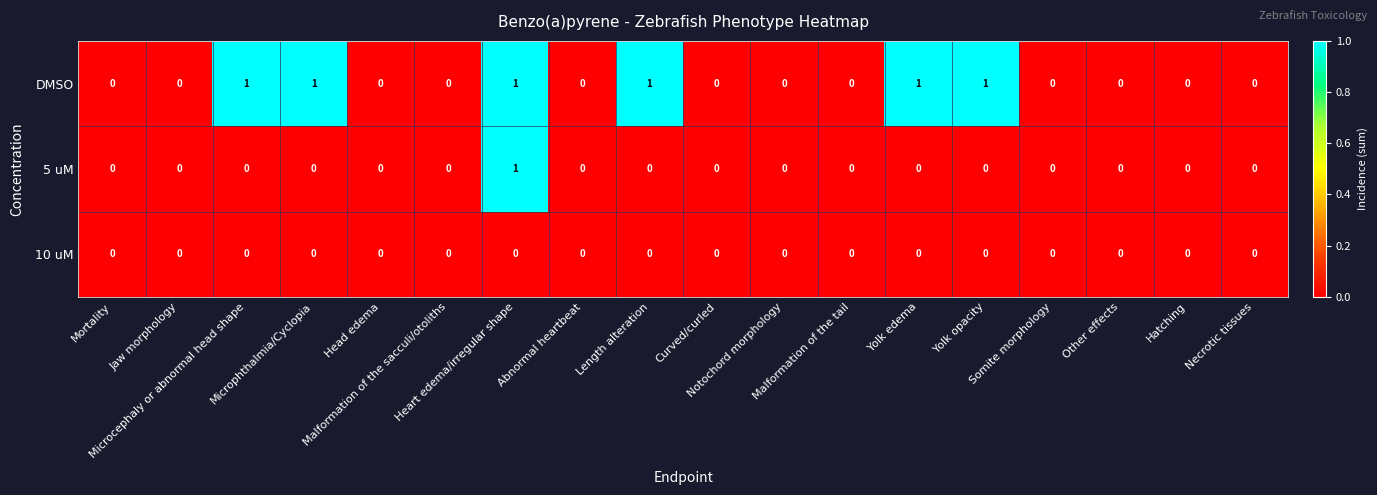

Rank the series by their average value, from highest to lowest.

DMSO, 5 uM, 10 uM